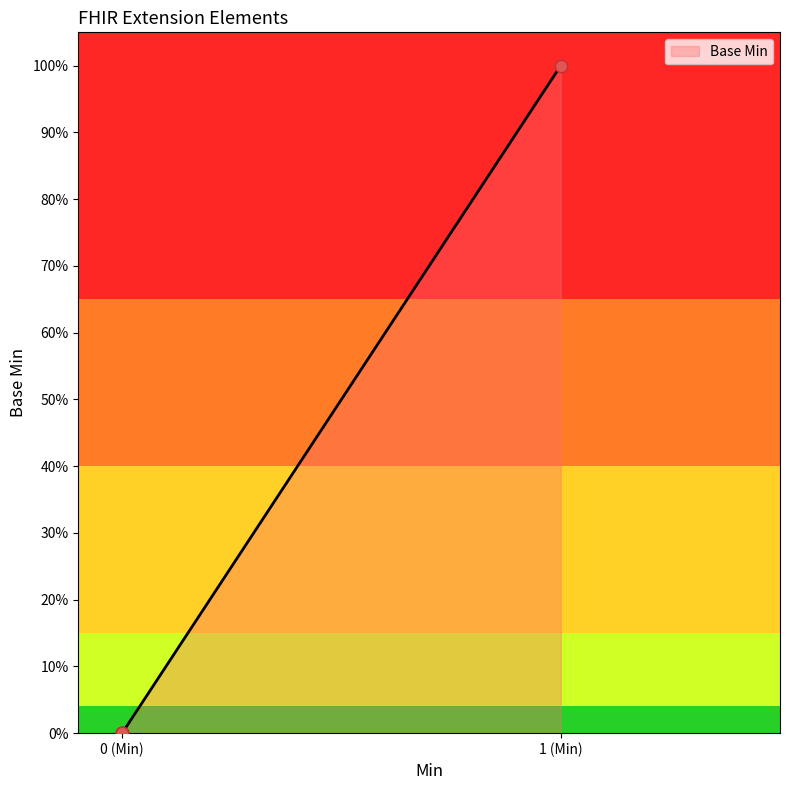

Is this an area chart (filled region under the line)?

Yes